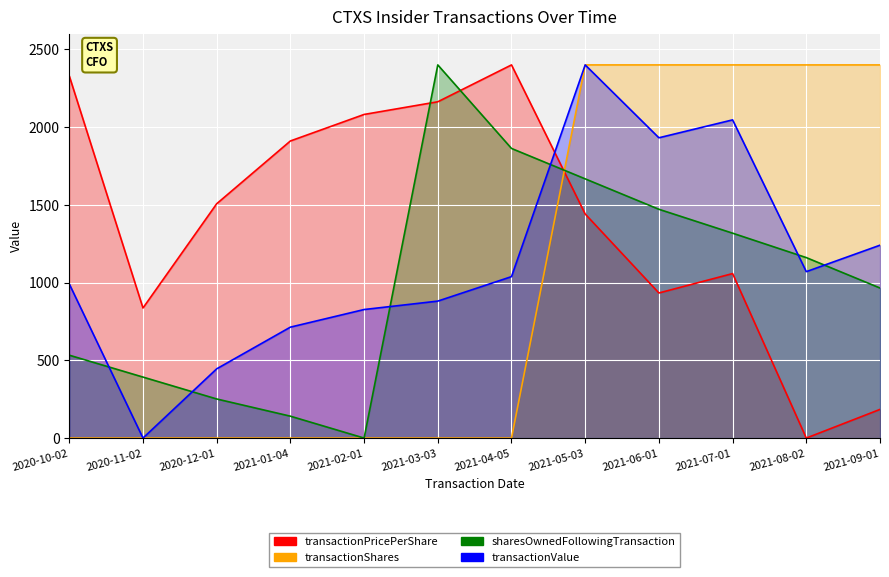

What is the total value across all series at 2021-09-01?

4789.9